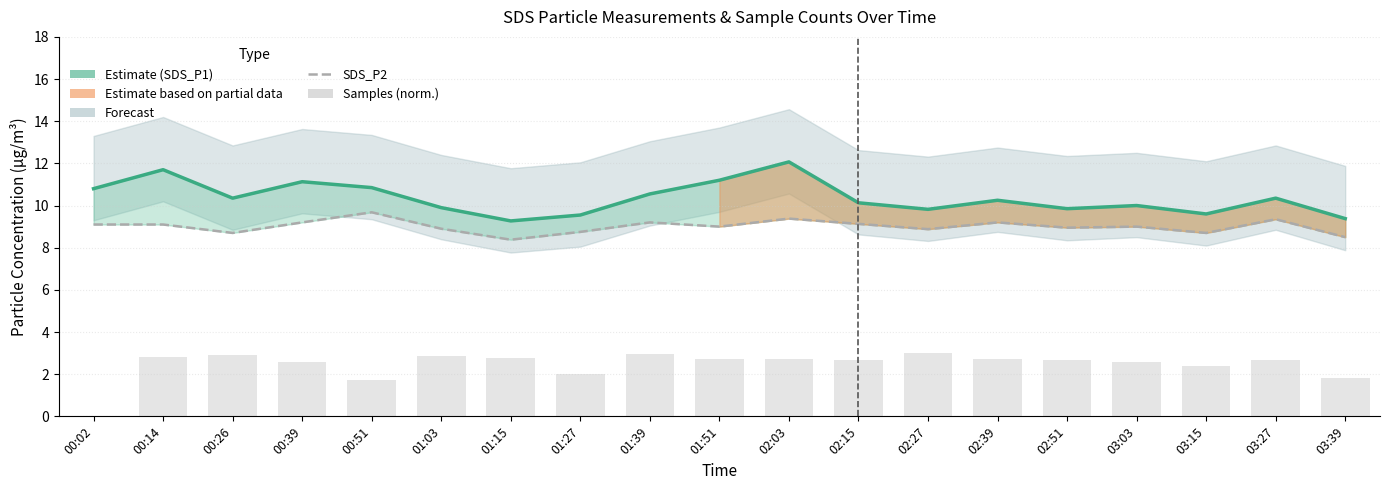

The Samples (norm.) series shows 0.7 at 03:27. True or false?

False